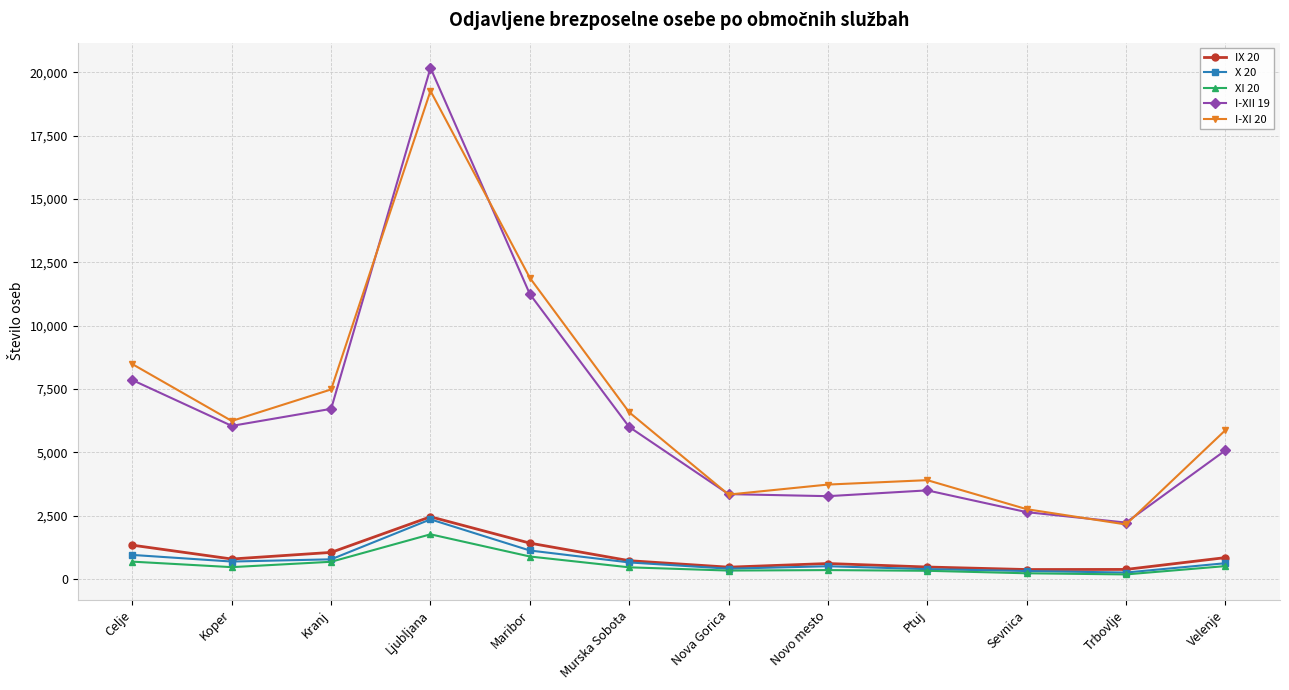

What position from the left is Celje?

1